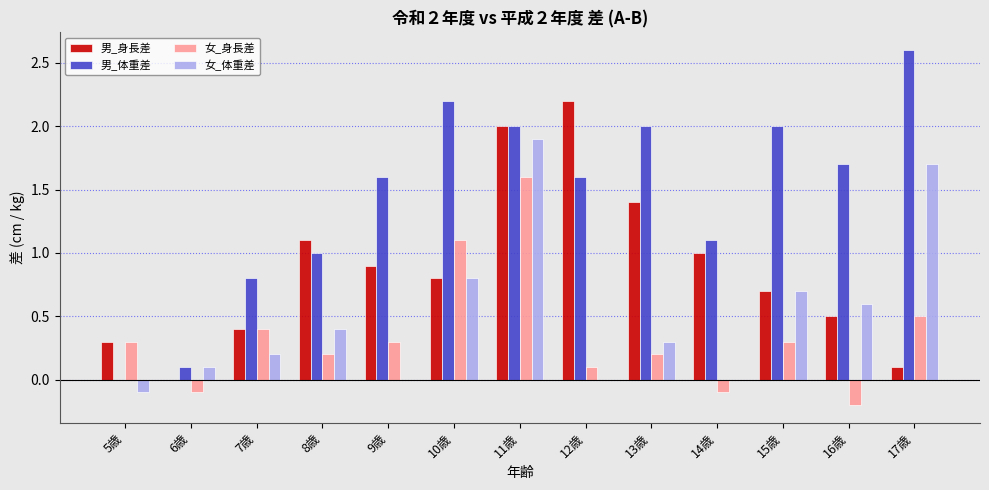

What is the sum of all 女_身長差 values?

4.6